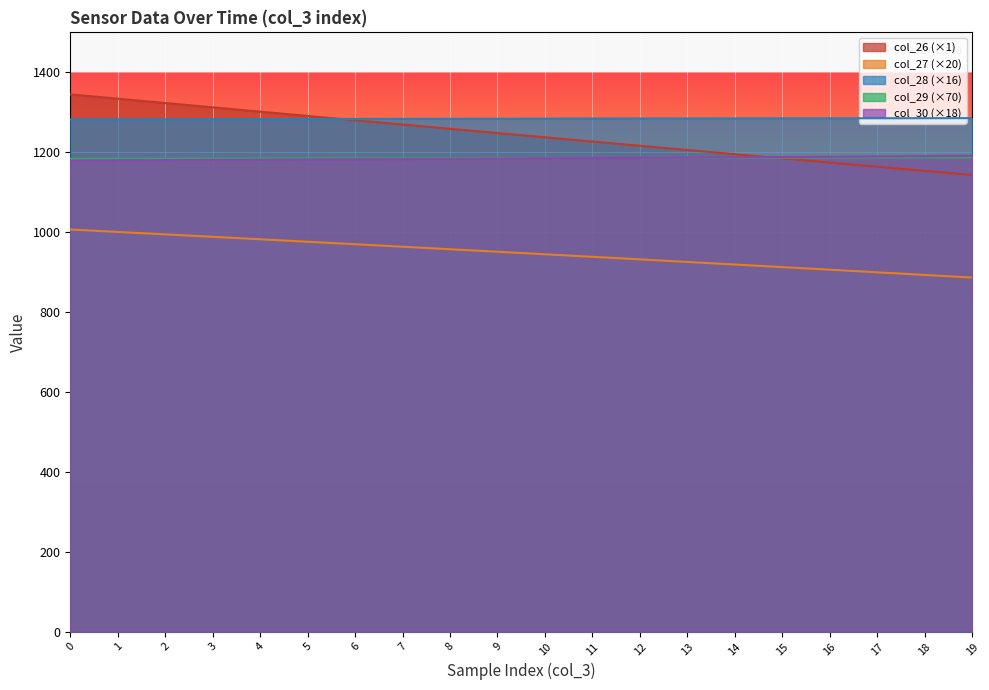

What is the difference between the second highest and second lowest values in the col_28 series?

2.8